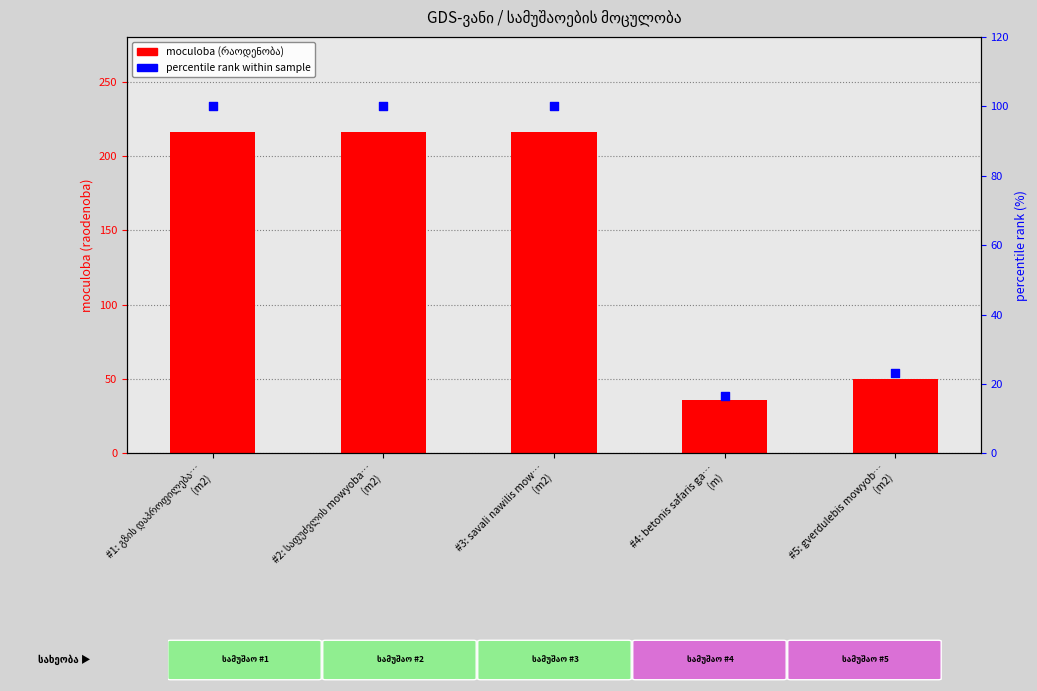

What is the total value across all series at #3: savali nawilis mow…
(m2)?

316.0